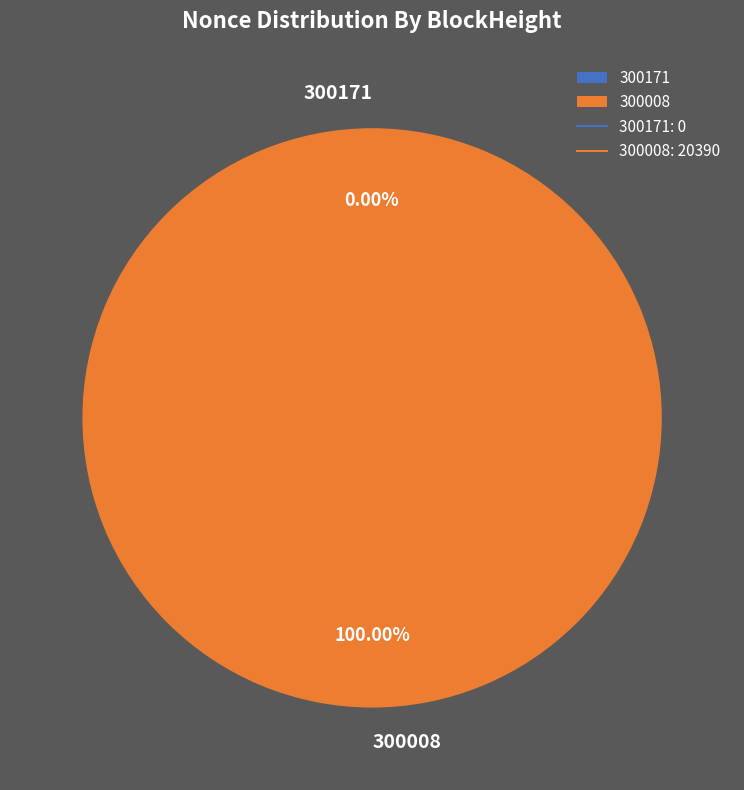

Which category has the smallest portion of the pie?

300171